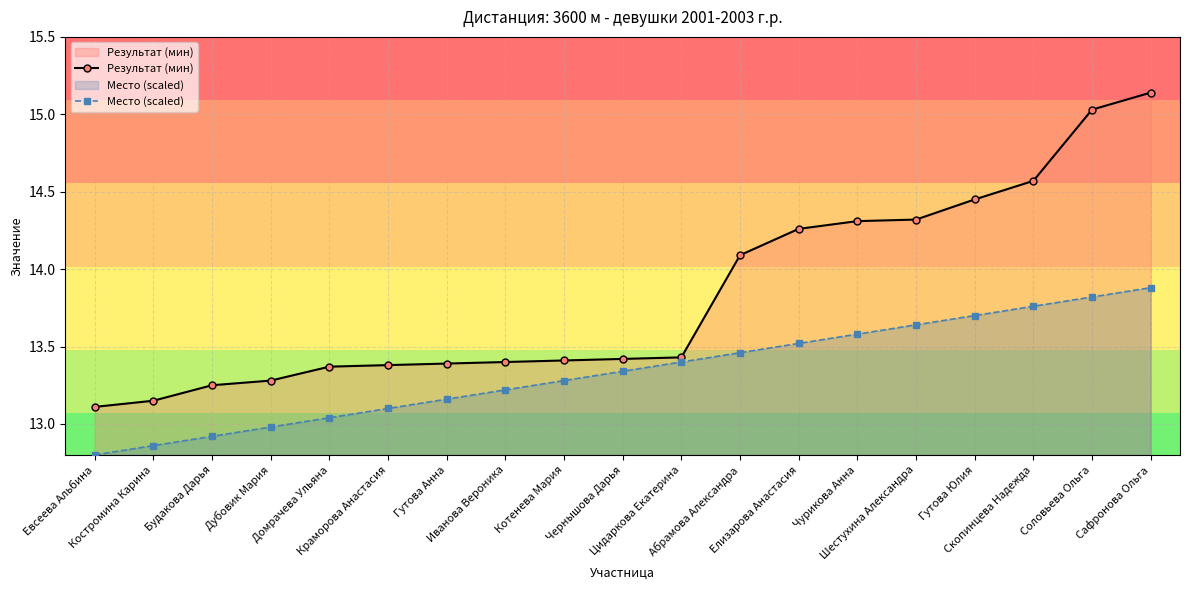

What are all the series names shown in the legend?

Результат (мин), Место (scaled)